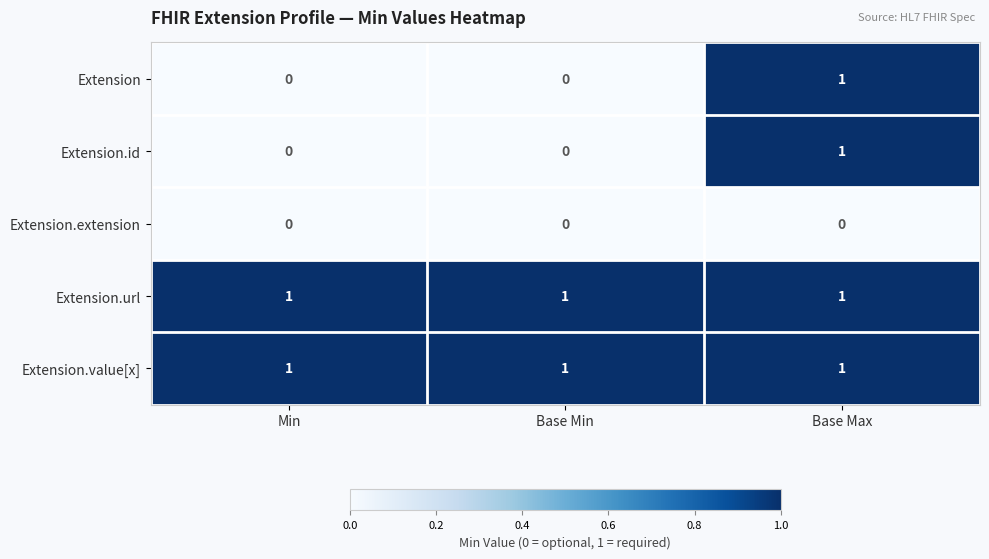

The Extension.id series shows -1 at Base Min. True or false?

False